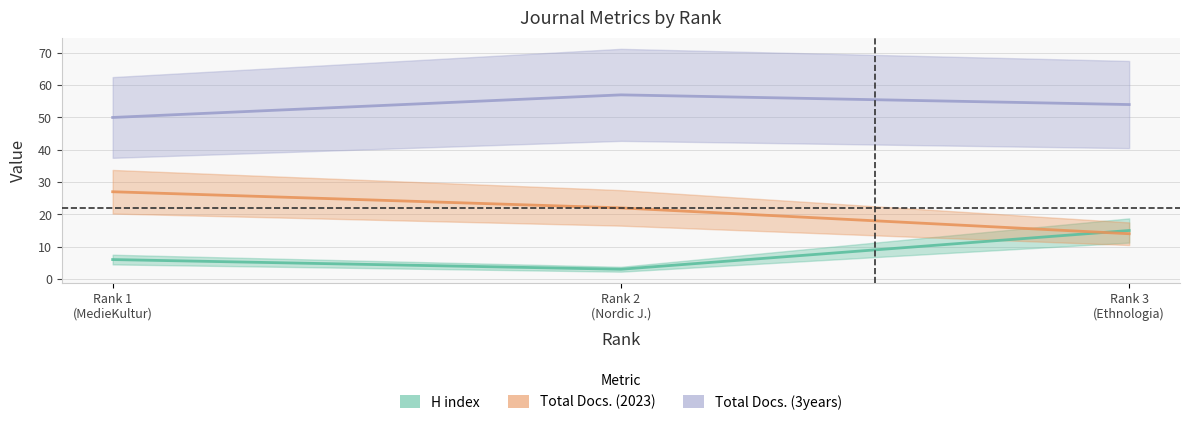

Reading right to left, list all the values displayed in this chart.

H index: 15	3	6
Total Docs. (2023): 14	22	27
Total Docs. (3years): 54	57	50